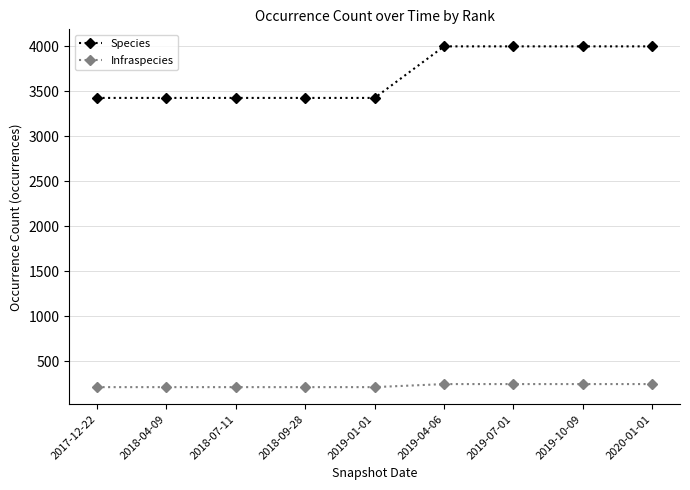

Read the Species value at 2019-07-01.

3998